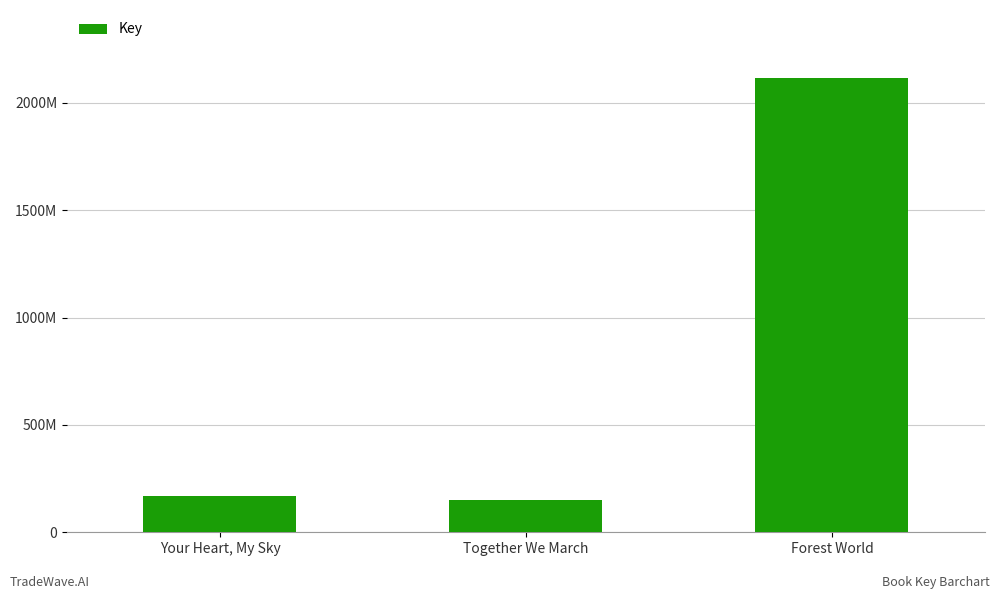

Which label corresponds to the smallest value in the chart?

Together We March